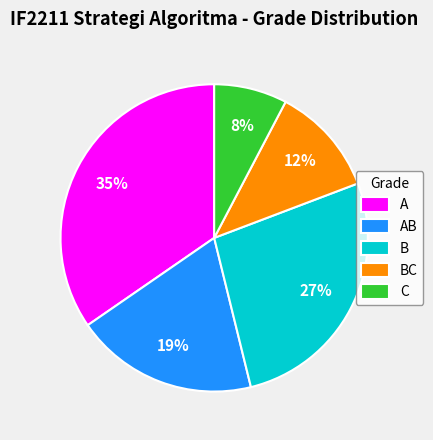

Between BC and B, which is larger?

B